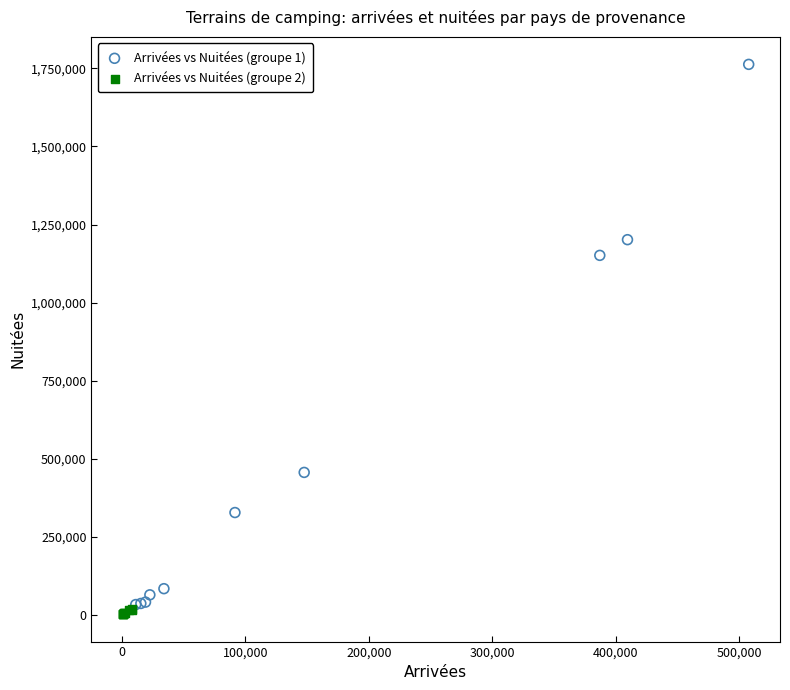

Which series has the largest Y range (max minus min)?

Arrivées vs Nuitées (groupe 1)